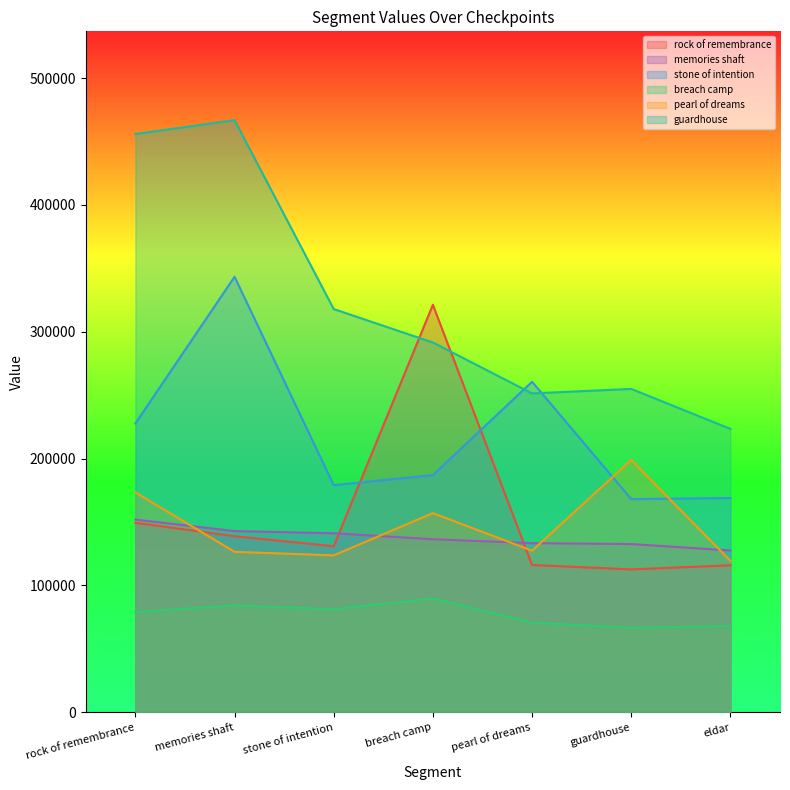

At which label is breach camp closest to 78050?

rock of remembrance